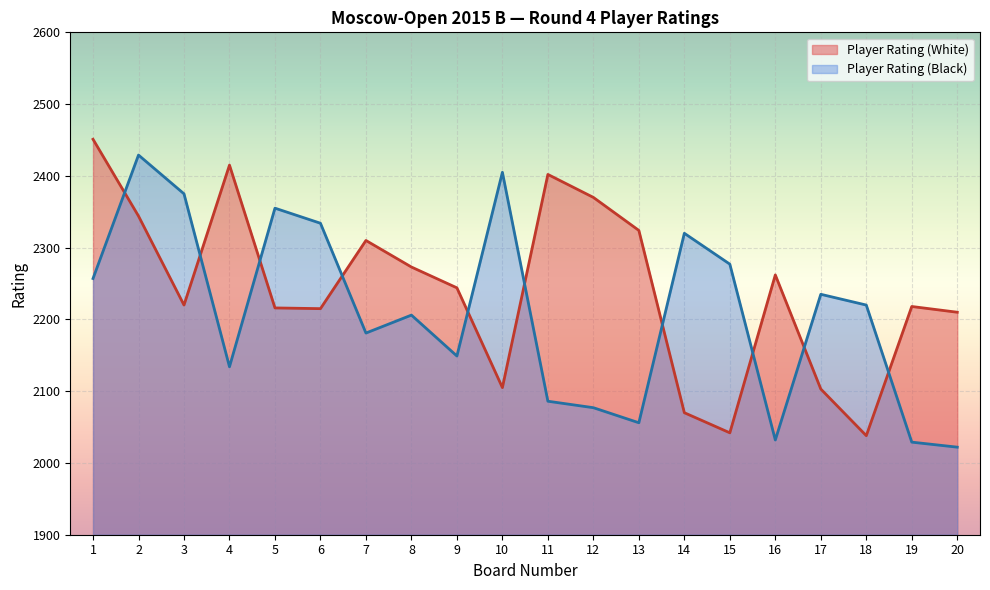

How many categories are shown in the chart?

20